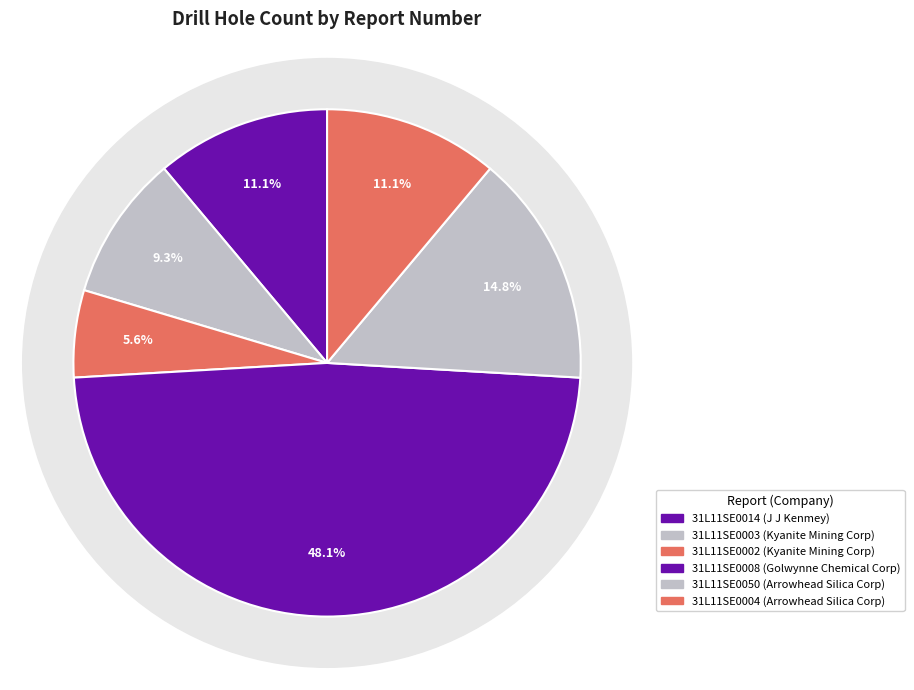

Combined, what portion of the pie is 31L11SE0050 and 31L11SE0003?

24.1%